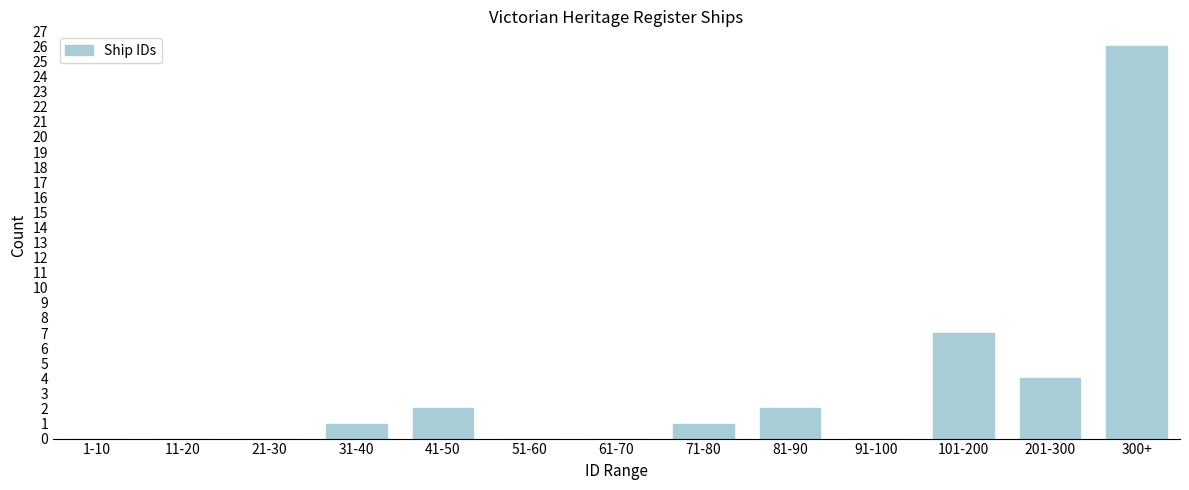

Reading left to right, transcribe all the data shown in this chart.

1-10=0	11-20=0	21-30=0	31-40=1	41-50=2	51-60=0	61-70=0	71-80=1	81-90=2	91-100=0	101-200=7	201-300=4	300+=26